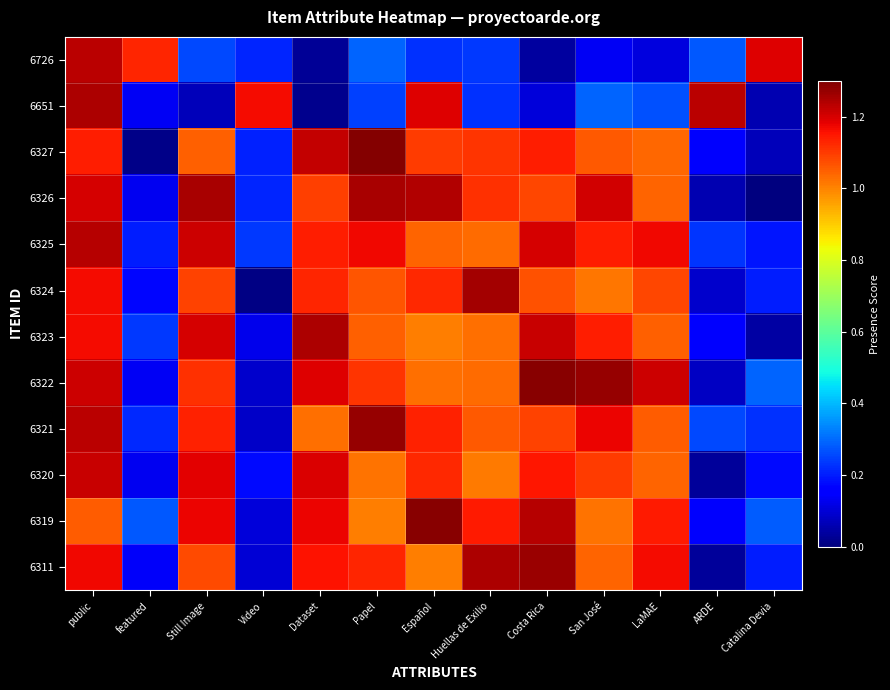

Reading left to right, list all the values displayed in this chart.

6726: public=1.2	featured=1.1	Still Image=0.3	Video=0.2	Dataset=0.0	Papel=0.3	Español=0.2	Huellas de Exilio=0.2	Costa Rica=0.0	San José=0.1	LaMAE=0.1	ARDE=0.3	Catalina Devia=1.2
6651: public=1.2	featured=0.1	Still Image=0.1	Video=1.2	Dataset=0.0	Papel=0.2	Español=1.2	Huellas de Exilio=0.2	Costa Rica=0.1	San José=0.3	LaMAE=0.3	ARDE=1.2	Catalina Devia=0.1
6327: public=1.1	featured=0.0	Still Image=1.0	Video=0.2	Dataset=1.2	Papel=1.3	Español=1.1	Huellas de Exilio=1.1	Costa Rica=1.1	San José=1.1	LaMAE=1.0	ARDE=0.1	Catalina Devia=0.1
6326: public=1.2	featured=0.1	Still Image=1.2	Video=0.2	Dataset=1.1	Papel=1.2	Español=1.2	Huellas de Exilio=1.1	Costa Rica=1.1	San José=1.2	LaMAE=1.0	ARDE=0.1	Catalina Devia=0.0
6325: public=1.2	featured=0.2	Still Image=1.2	Video=0.2	Dataset=1.1	Papel=1.2	Español=1.0	Huellas de Exilio=1.0	Costa Rica=1.2	San José=1.1	LaMAE=1.2	ARDE=0.2	Catalina Devia=0.2
6324: public=1.2	featured=0.2	Still Image=1.1	Video=0.0	Dataset=1.1	Papel=1.1	Español=1.1	Huellas de Exilio=1.3	Costa Rica=1.1	San José=1.0	LaMAE=1.1	ARDE=0.1	Catalina Devia=0.2
6323: public=1.2	featured=0.2	Still Image=1.2	Video=0.1	Dataset=1.2	Papel=1.1	Español=1.0	Huellas de Exilio=1.0	Costa Rica=1.2	San José=1.1	LaMAE=1.0	ARDE=0.2	Catalina Devia=0.0
6322: public=1.2	featured=0.1	Still Image=1.1	Video=0.1	Dataset=1.2	Papel=1.1	Español=1.0	Huellas de Exilio=1.0	Costa Rica=1.3	San José=1.3	LaMAE=1.2	ARDE=0.1	Catalina Devia=0.3
6321: public=1.2	featured=0.2	Still Image=1.1	Video=0.1	Dataset=1.0	Papel=1.3	Español=1.1	Huellas de Exilio=1.1	Costa Rica=1.1	San José=1.2	LaMAE=1.1	ARDE=0.3	Catalina Devia=0.2
6320: public=1.2	featured=0.1	Still Image=1.2	Video=0.2	Dataset=1.2	Papel=1.0	Español=1.1	Huellas de Exilio=1.0	Costa Rica=1.1	San José=1.1	LaMAE=1.0	ARDE=0.0	Catalina Devia=0.2
6319: public=1.1	featured=0.3	Still Image=1.2	Video=0.1	Dataset=1.2	Papel=1.0	Español=1.3	Huellas de Exilio=1.1	Costa Rica=1.2	San José=1.0	LaMAE=1.1	ARDE=0.1	Catalina Devia=0.3
6311: public=1.2	featured=0.1	Still Image=1.1	Video=0.1	Dataset=1.2	Papel=1.1	Español=1.0	Huellas de Exilio=1.2	Costa Rica=1.3	San José=1.0	LaMAE=1.2	ARDE=0.0	Catalina Devia=0.2